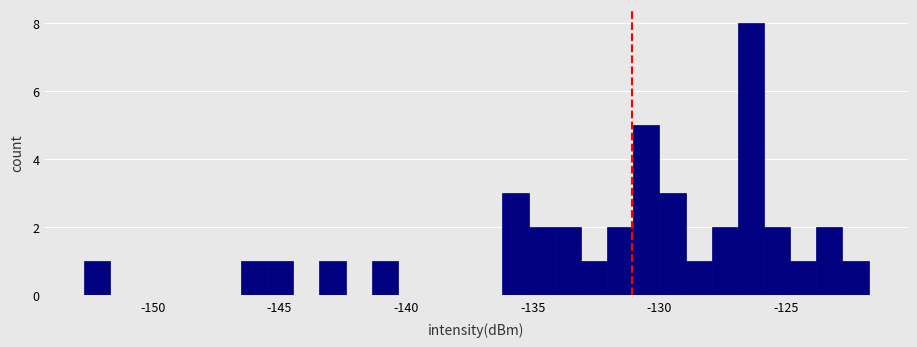

Read against the x-axis, roughly where is the centre of the tallest bar?

-126.5